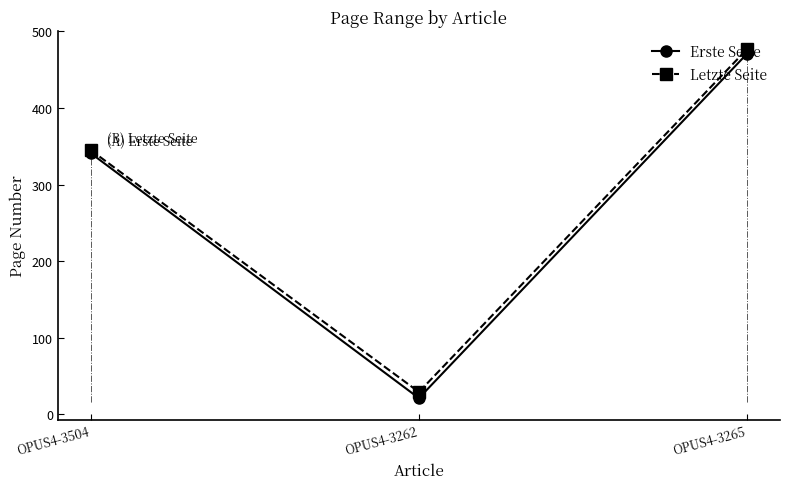

At which label does Letzte Seite reach its peak?

OPUS4-3265